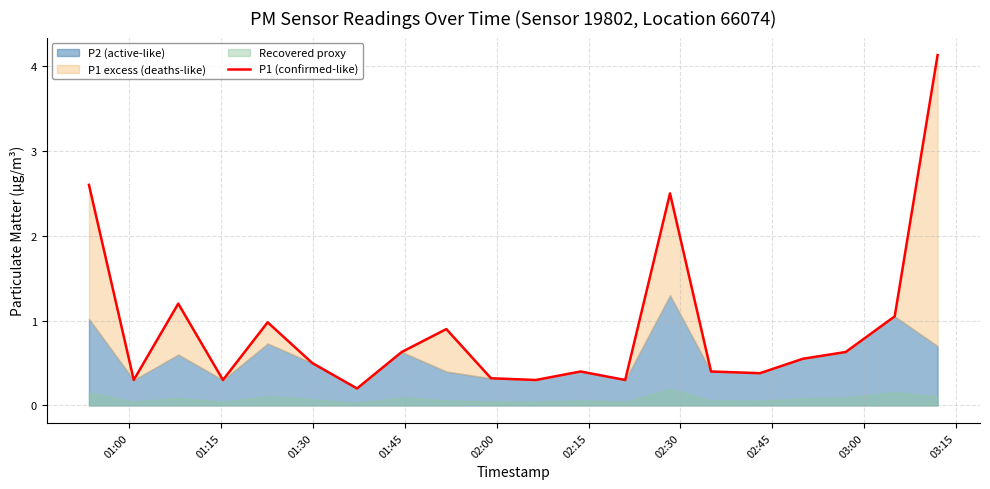

Reading left to right, what are all the values shown in this chart?

2.6	0.3	1.2	0.3	1.0	0.5	0.2	0.6	0.9	0.3	0.3	0.4	0.3	2.5	0.4	0.4	0.6	0.6	1.1	4.1